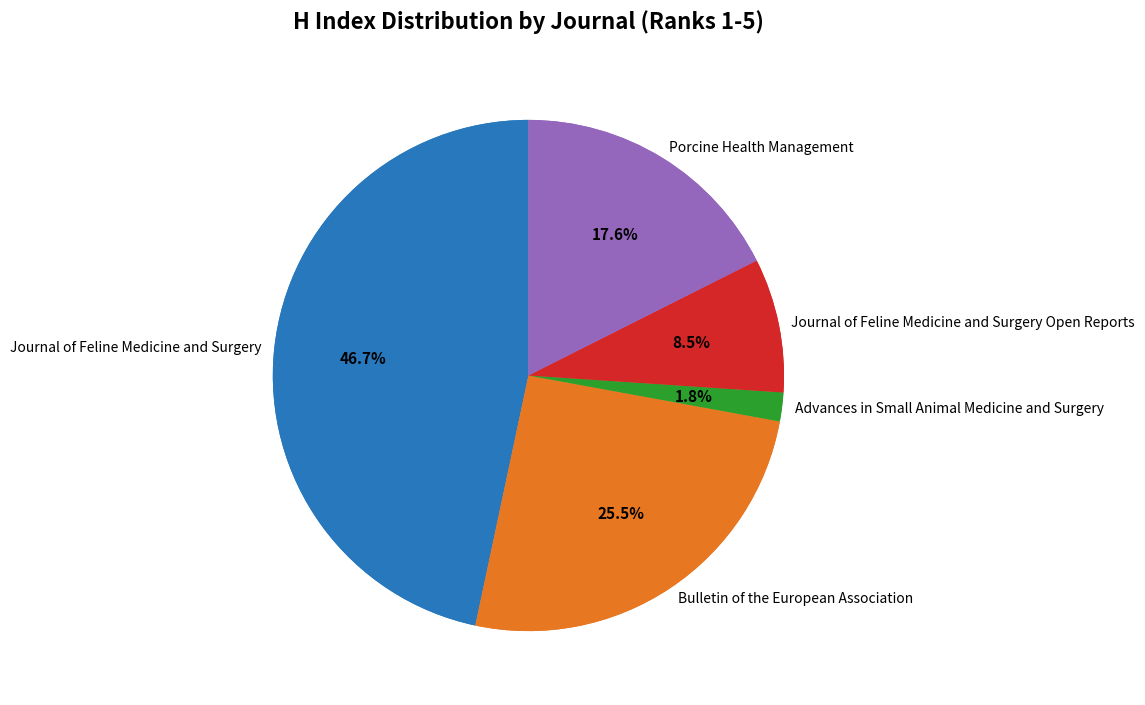

To the nearest percent, what percentage of the pie is Bulletin of the European Association?

25%